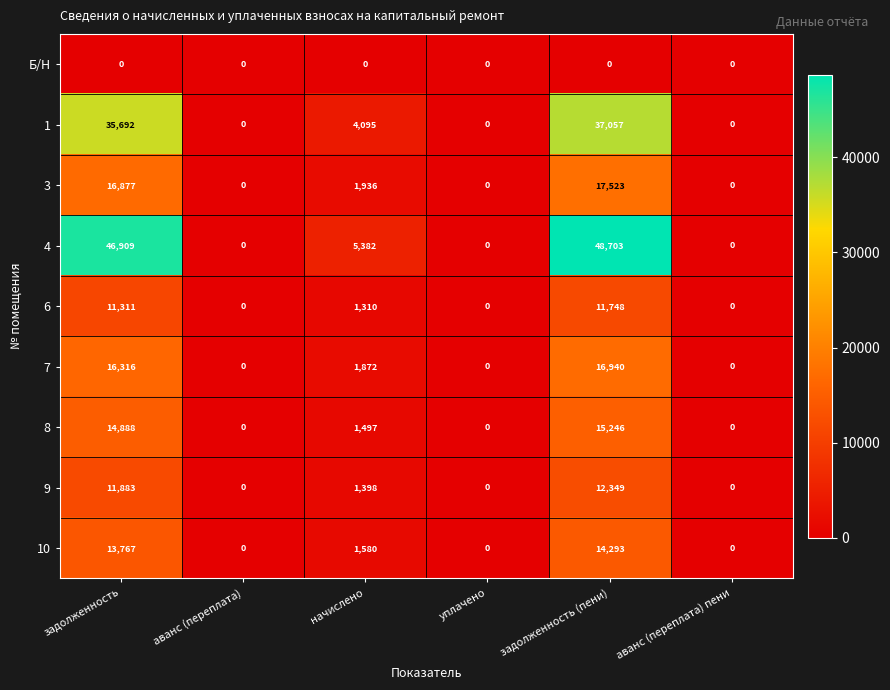

What is the difference between the maximum and minimum values in the 9 series?

12349